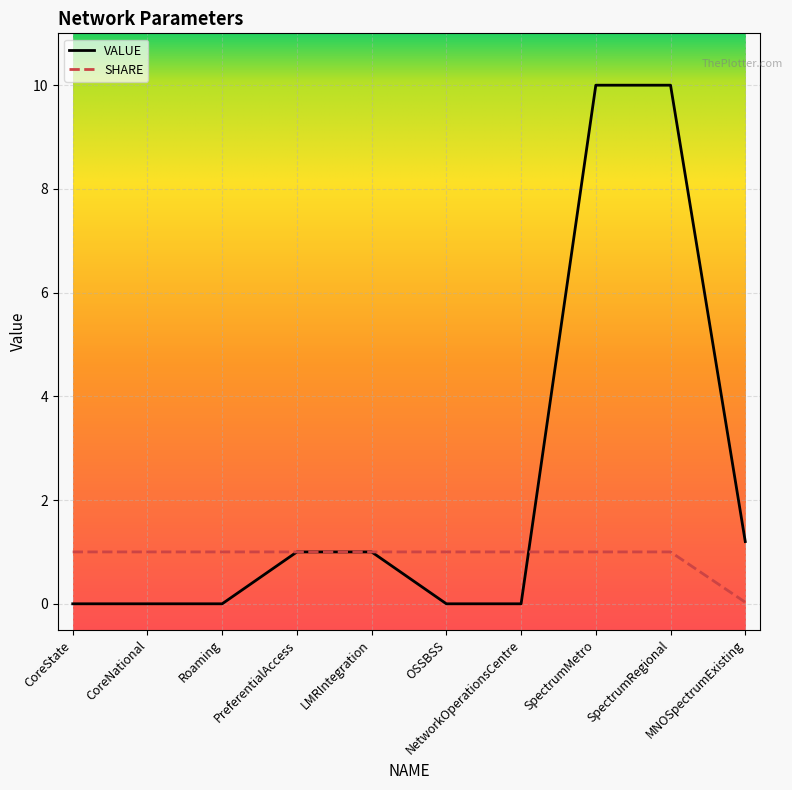

Which series has the largest total across all categories?

VALUE